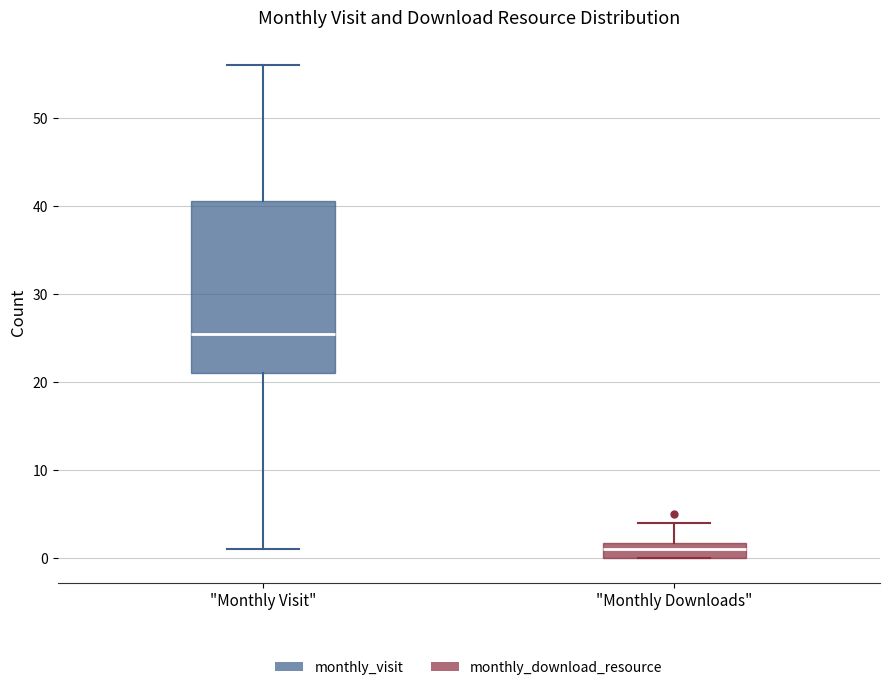

Which box's median line is the lowest?

"Monthly Downloads"